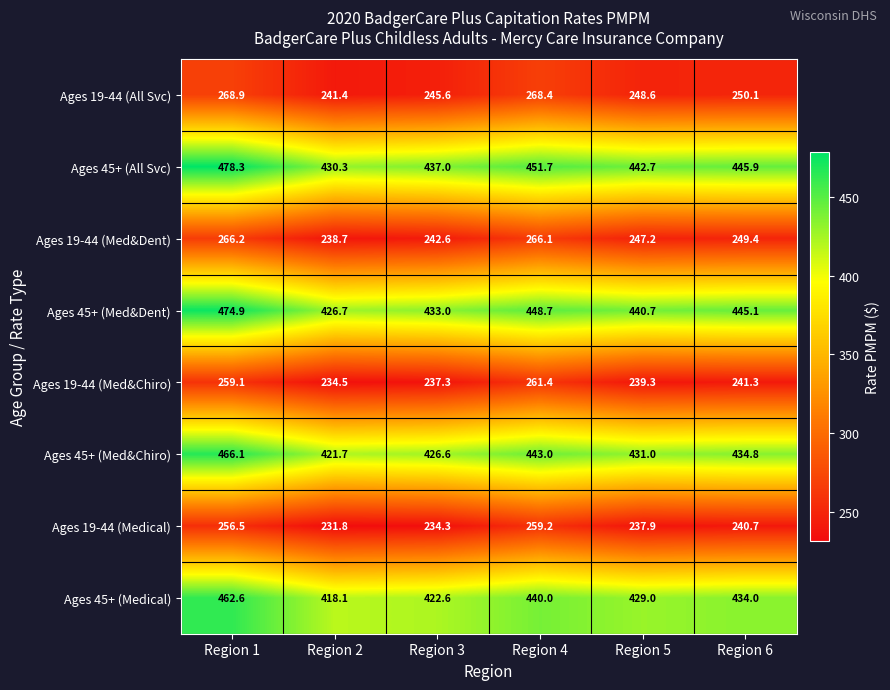

Rank the series by their maximum value, from lowest to highest.

Ages 19-44 (Medical), Ages 19-44 (Med&Chiro), Ages 19-44 (Med&Dent), Ages 19-44 (All Svc), Ages 45+ (Medical), Ages 45+ (Med&Chiro), Ages 45+ (Med&Dent), Ages 45+ (All Svc)